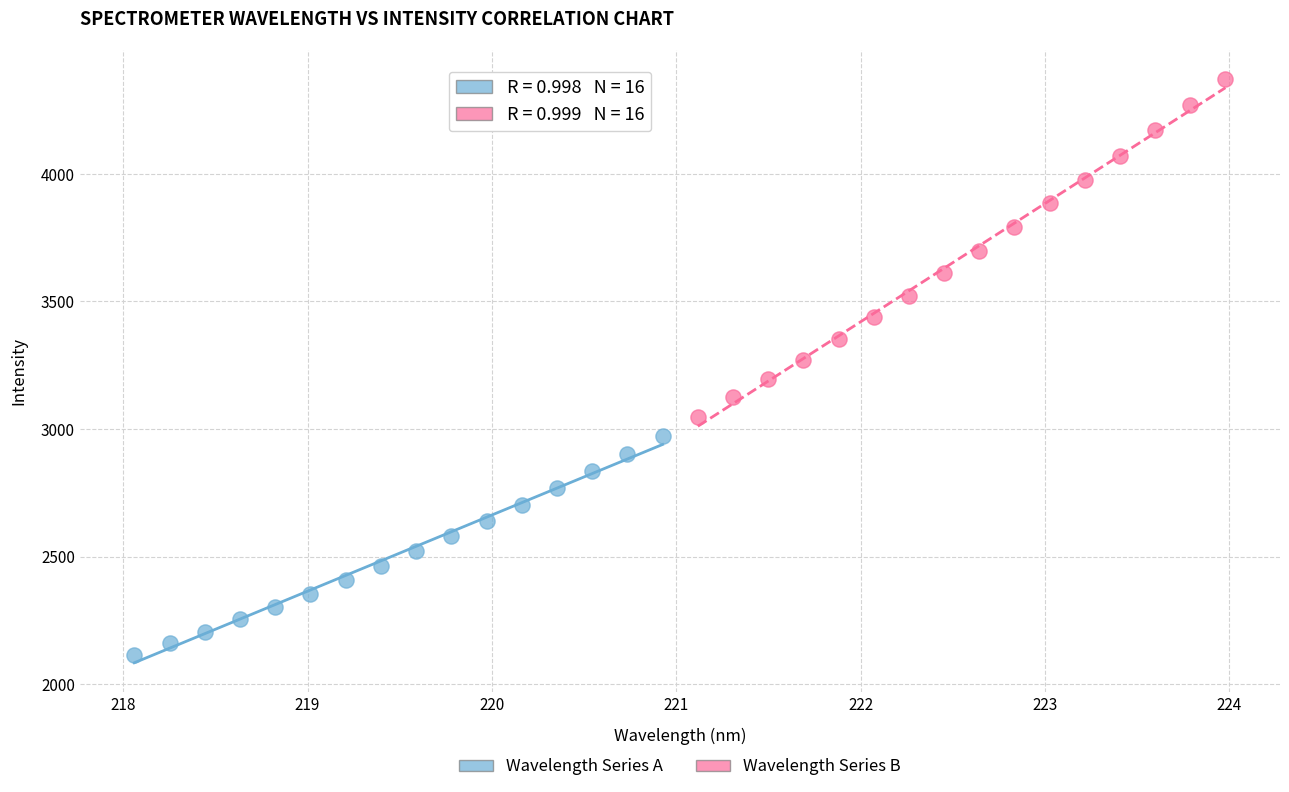

Which series has the widest spread of Y values?

Wavelength Series B